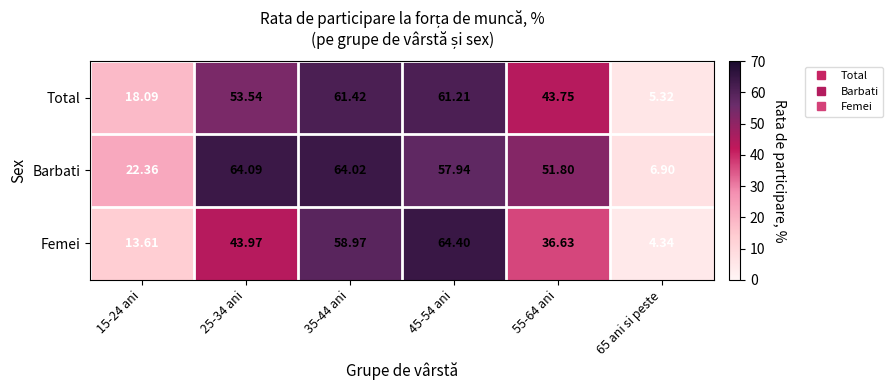

At 65 ani si peste, list the series in order from largest to smallest.

Barbati, Total, Femei